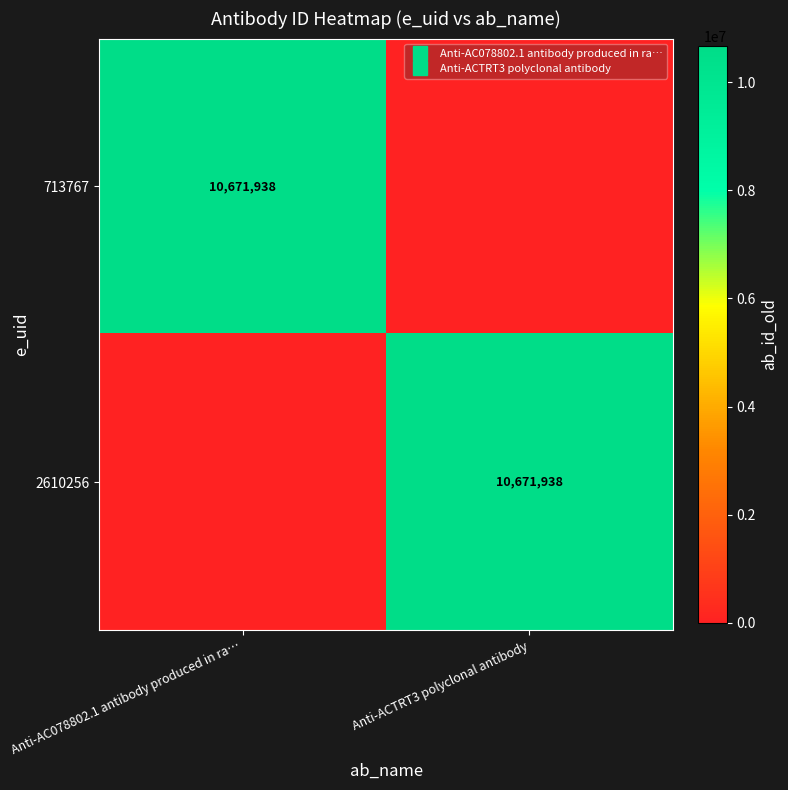

Which label corresponds to the largest value in the chart?

Anti-AC078802.1 antibody produced in ra…